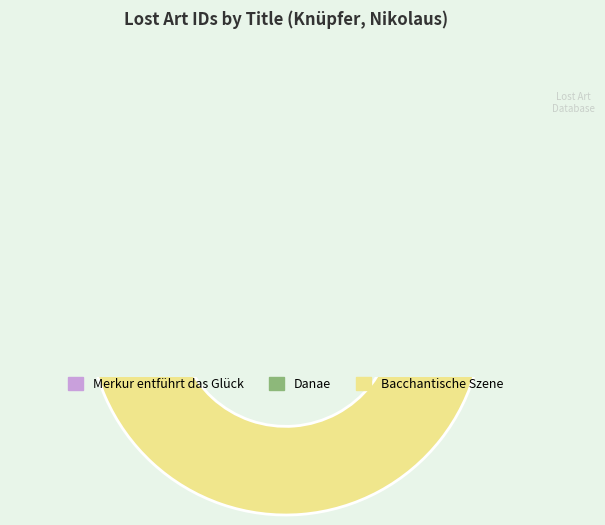

Count the number of slices in the pie.

3